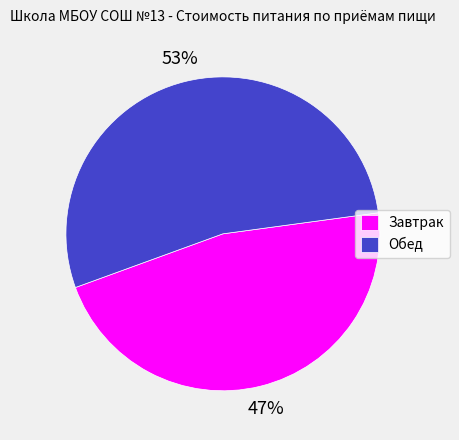

Count the number of slices in the pie.

2